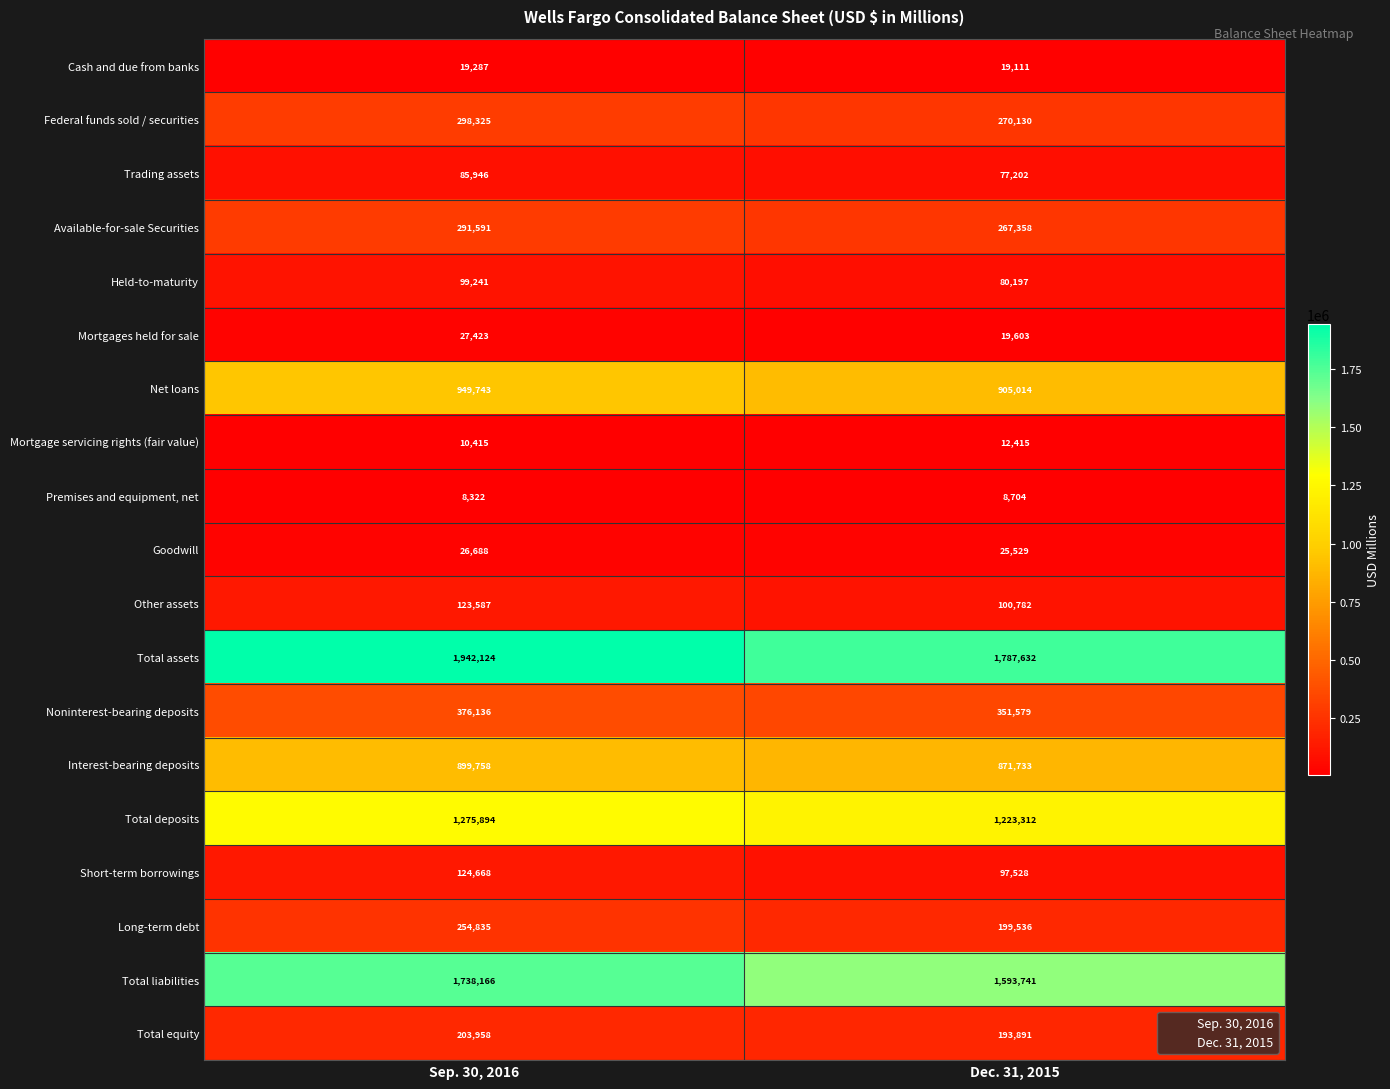

What is the total value across all series at Sep. 30, 2016?

8756107